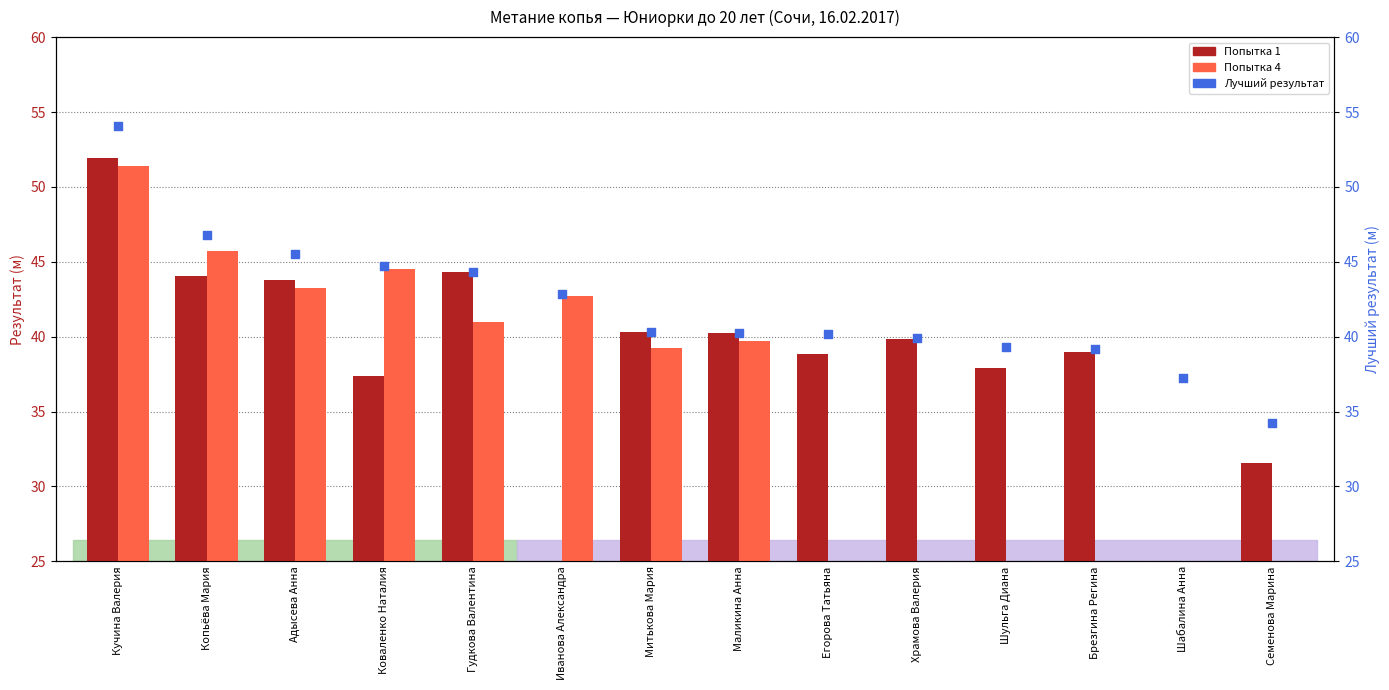

What is the total value across all series at Гудкова Валентина?

129.6